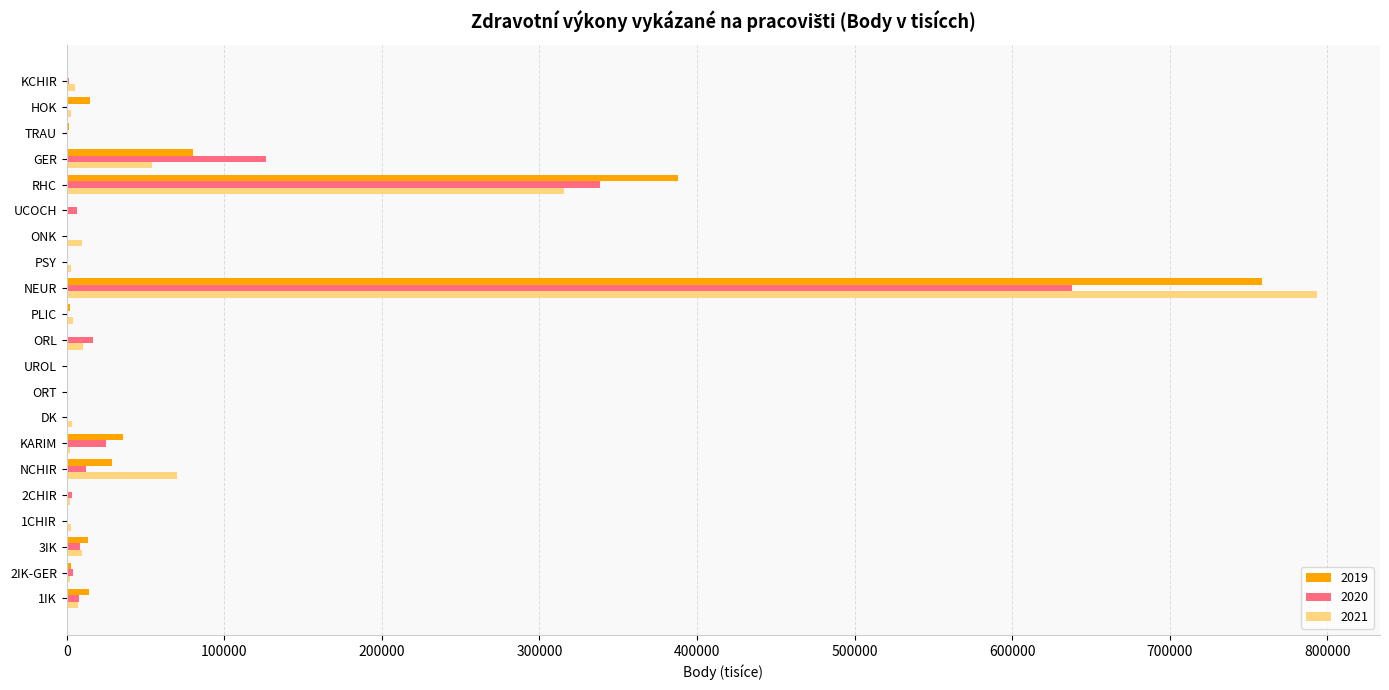

At which category is the sum across all series the highest?

NEUR